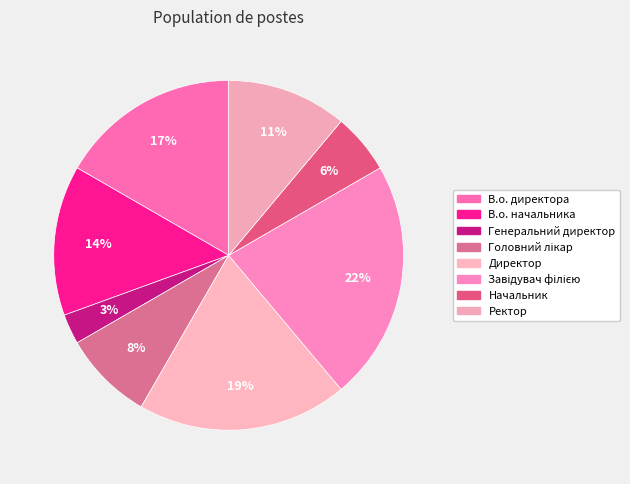

How much of the chart is everything except Начальник?

94.4%